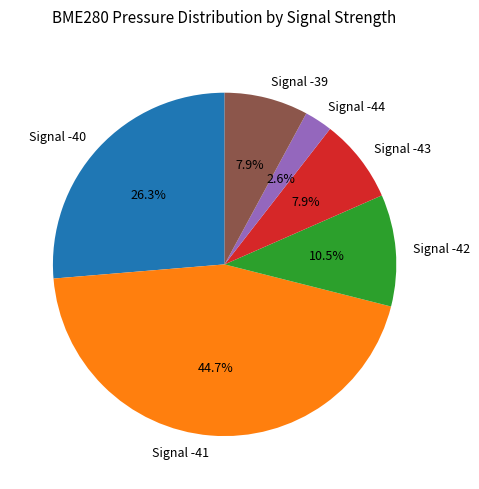

To the nearest percent, what portion does Signal -44 represent?

3%